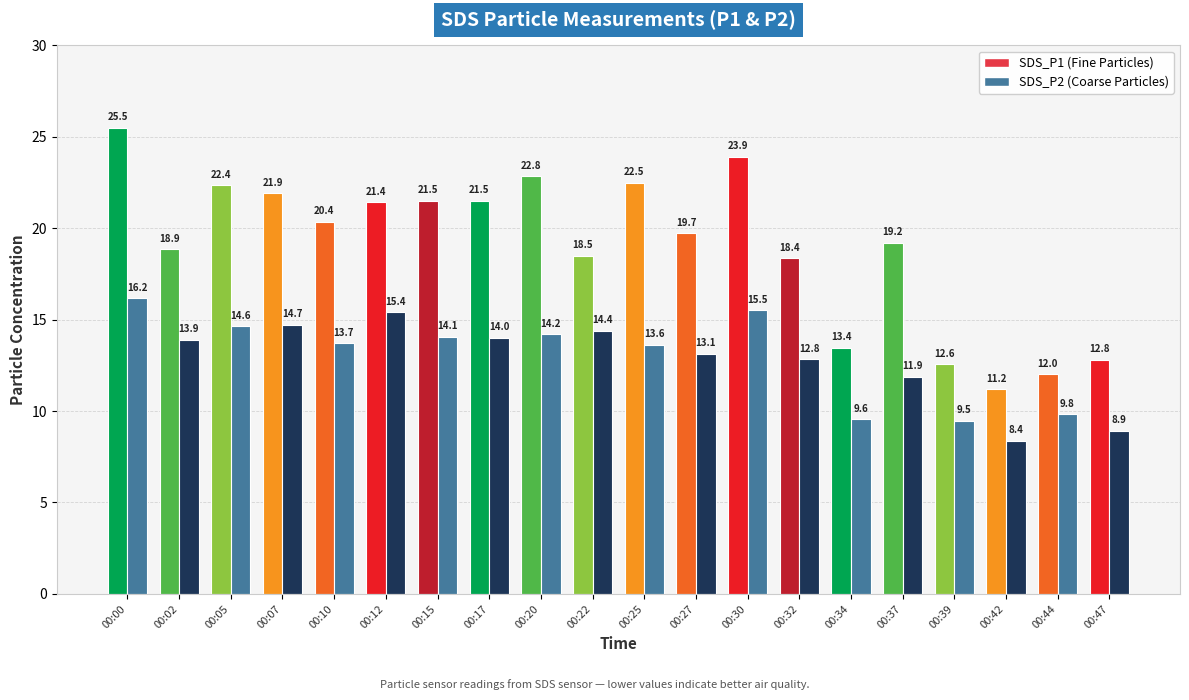

Does the chart contain any negative values?

No